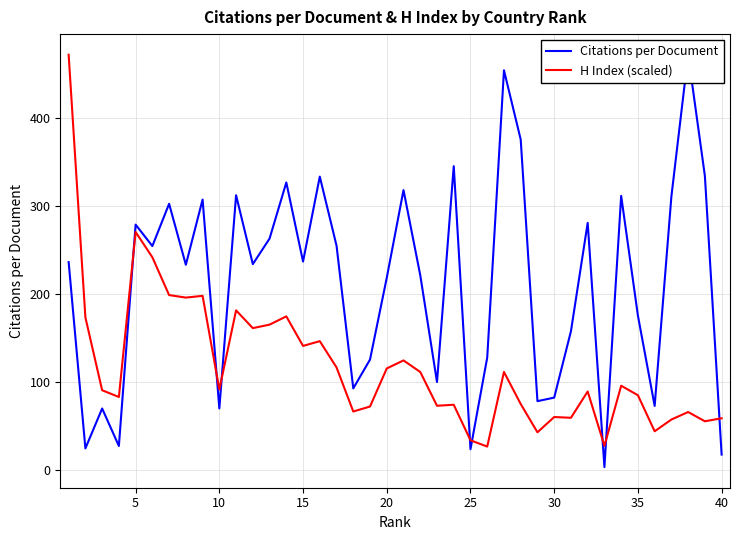

What is the difference between the maximum and minimum values in the Citations per Document series?

469.0